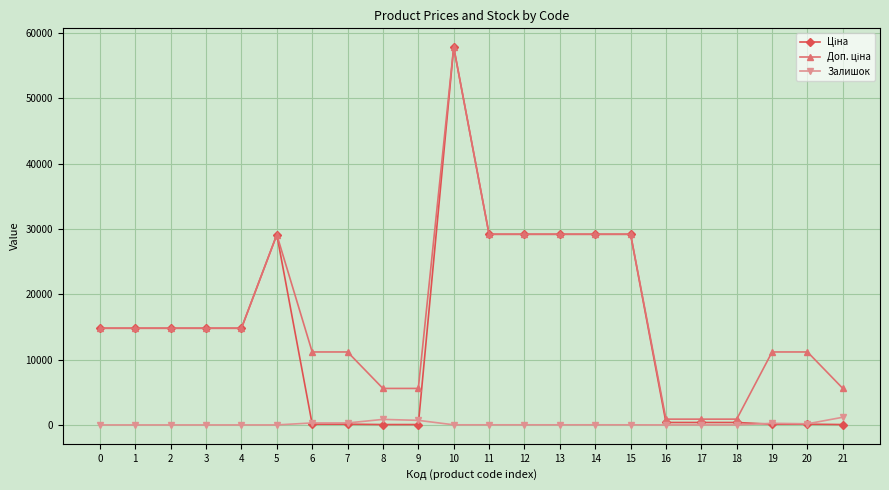

At which category is the sum across all series the highest?

10